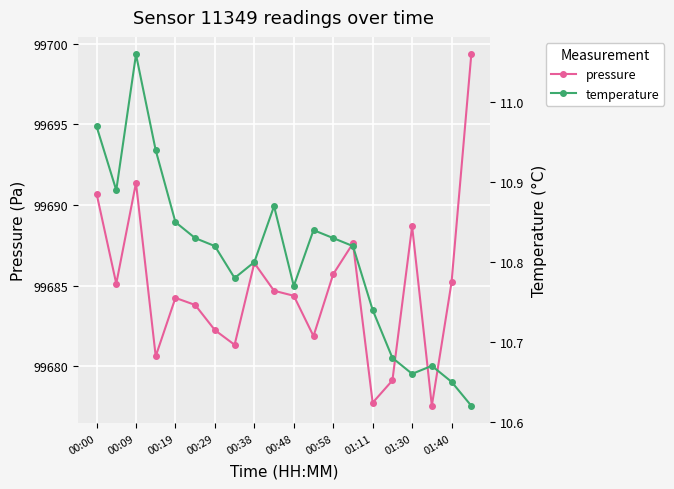

What is the difference between the maximum and minimum values in the pressure series?

21.8